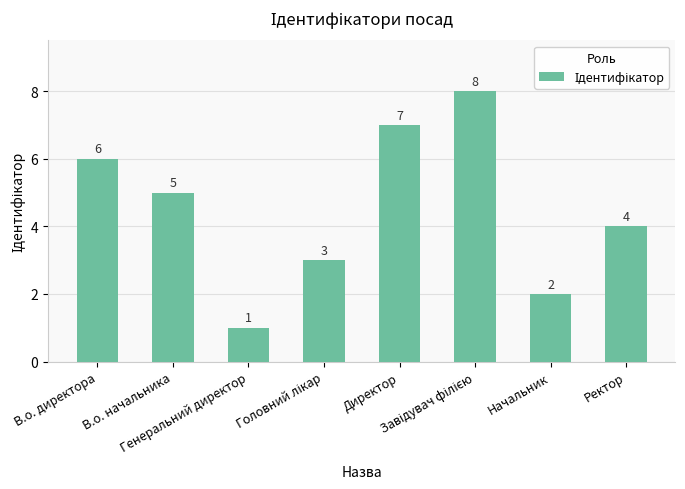

What is the change in value from Генеральний директор to Начальник?

+1